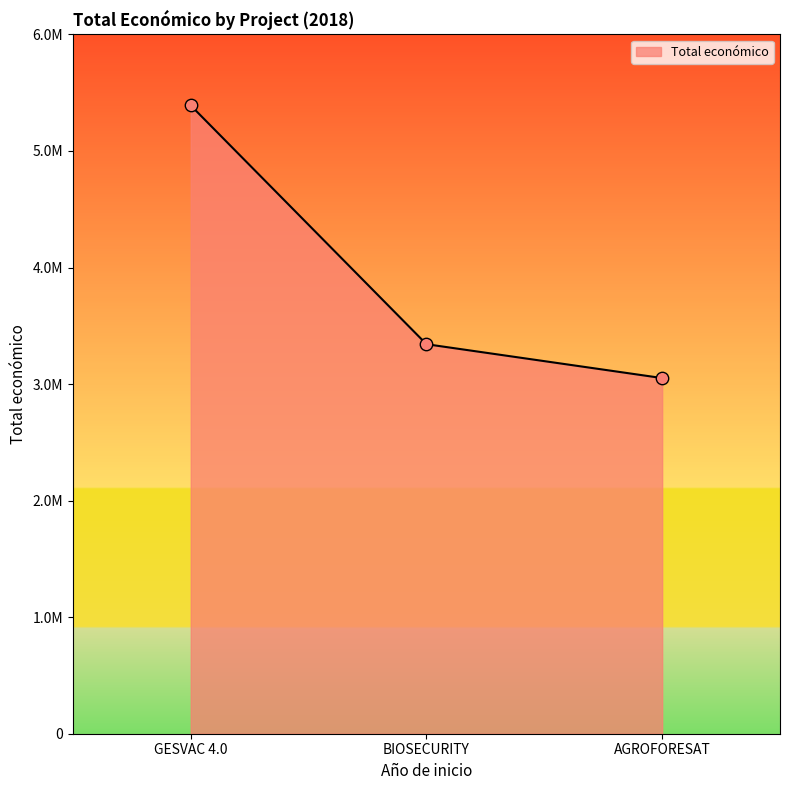

What is the ratio of the value at AGROFORESAT to the value at BIOSECURITY?

0.9